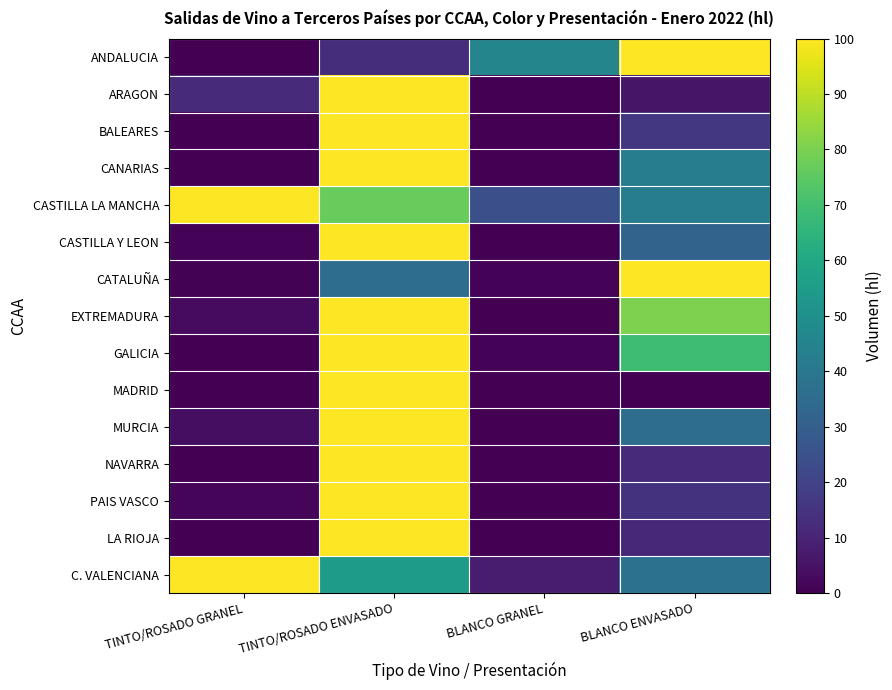

List the series in order of their peak value, highest first.

ANDALUCIA, ARAGON, BALEARES, CANARIAS, CASTILLA LA MANCHA, CASTILLA Y LEON, CATALUÑA, EXTREMADURA, GALICIA, MADRID, MURCIA, NAVARRA, PAIS VASCO, LA RIOJA, C. VALENCIANA